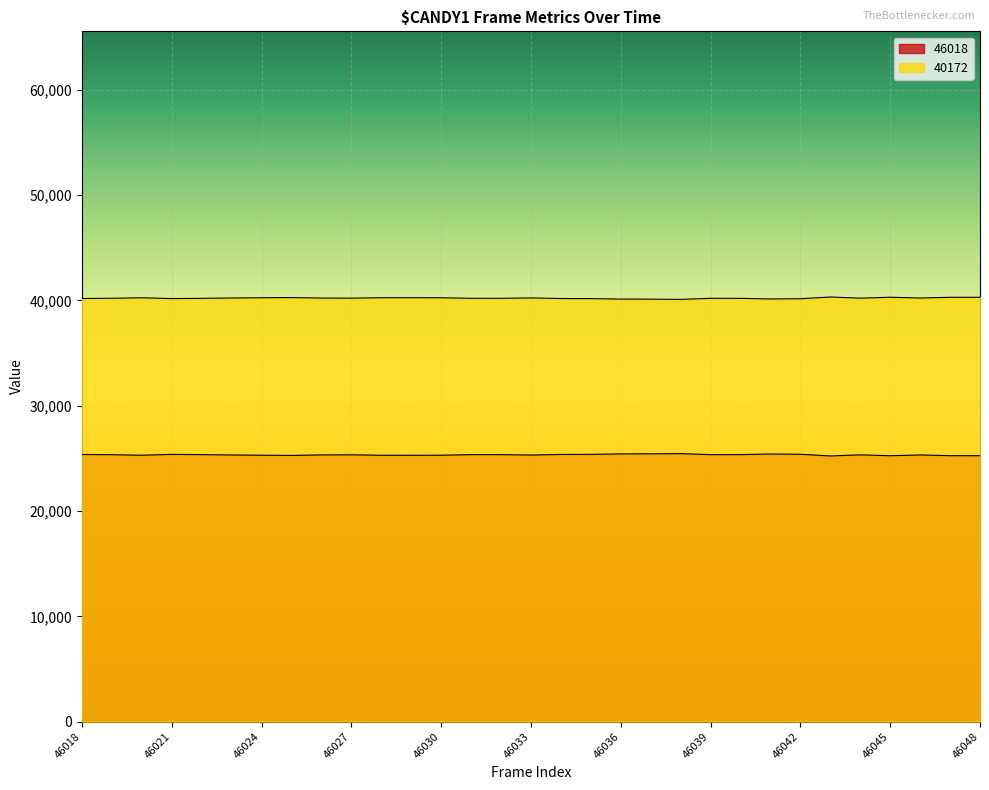

Between 46025 and 46031, which series saw the biggest shift?

46018